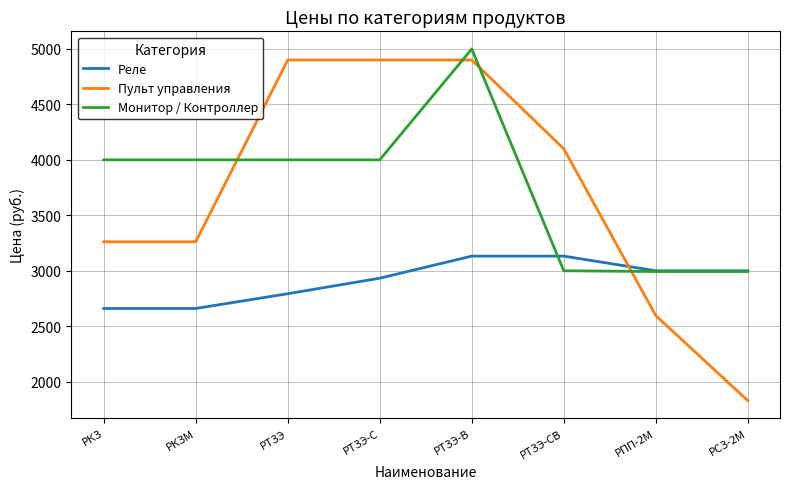

What is the difference between the Пульт управления values at РПП-2М and РТЗЭ?

2304